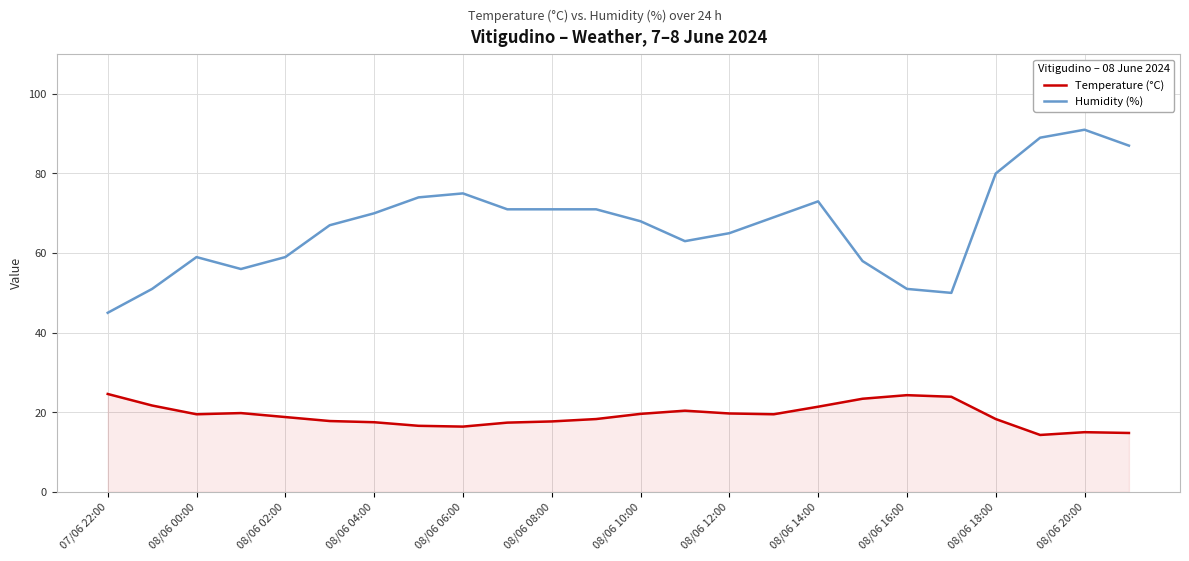

True or false: Temperature (°C) and Humidity (%) intersect in this chart.

False